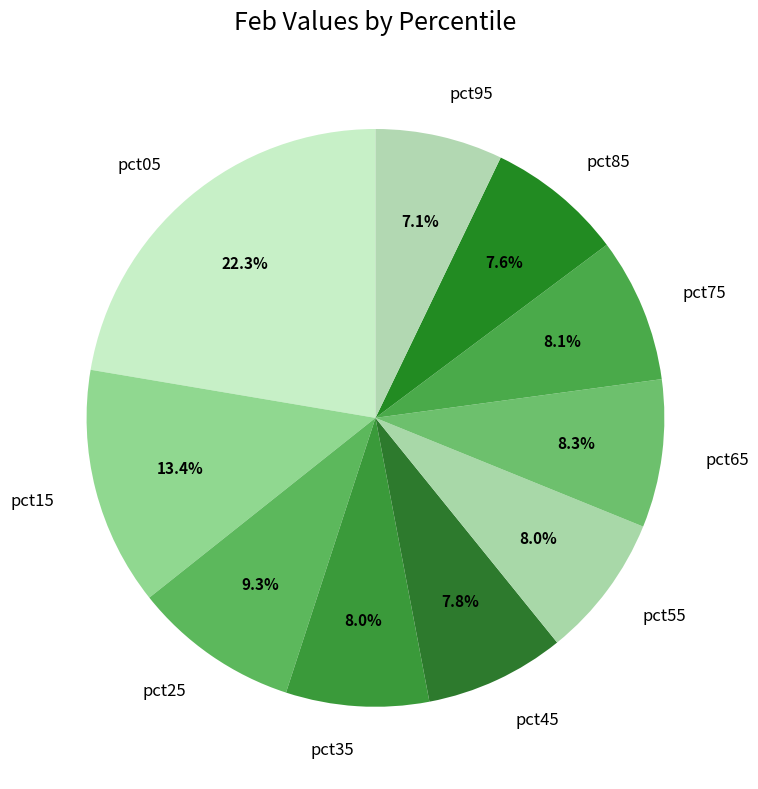

Which has a higher value, pct35 or pct25?

pct25